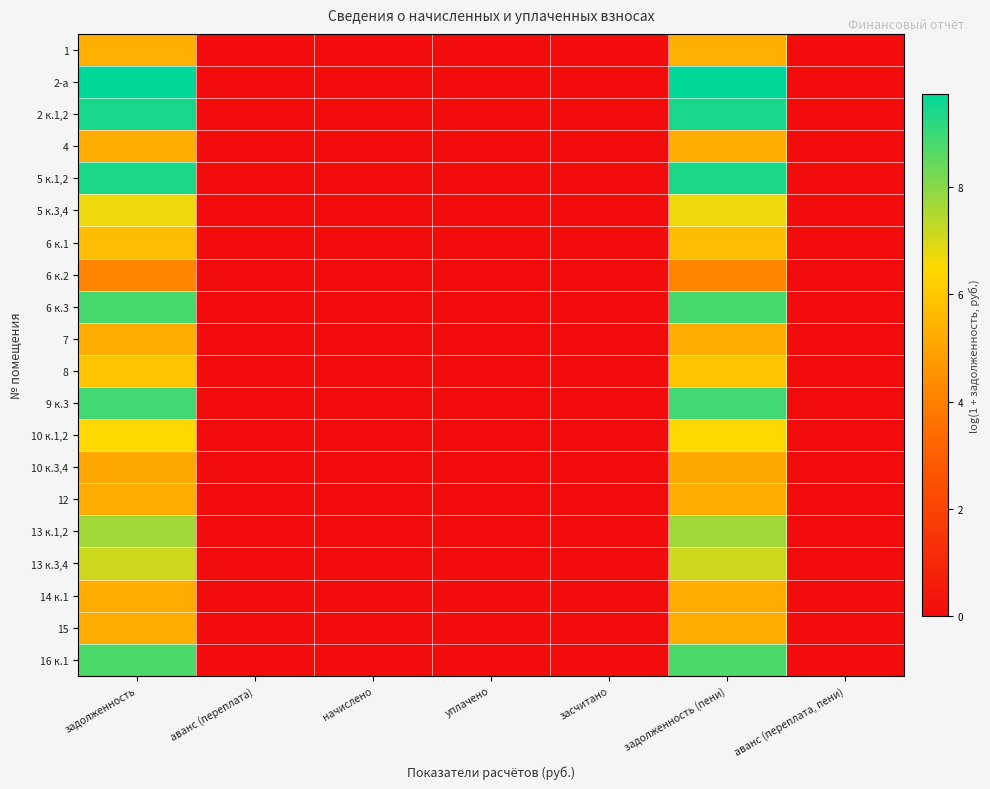

Reading right to left, list all the values displayed in this chart.

1: аванс (переплата, пени)=0.0	задолженность (пени)=5.3	засчитано=0.0	уплачено=0.0	начислено=0.0	аванс (переплата)=0.0	задолженность=5.3
2-а: аванс (переплата, пени)=0.0	задолженность (пени)=9.7	засчитано=0.0	уплачено=0.0	начислено=0.0	аванс (переплата)=0.0	задолженность=9.7
2 к.1,2: аванс (переплата, пени)=0.0	задолженность (пени)=9.4	засчитано=0.0	уплачено=0.0	начислено=0.0	аванс (переплата)=0.0	задолженность=9.4
4: аванс (переплата, пени)=0.0	задолженность (пени)=5.3	засчитано=0.0	уплачено=0.0	начислено=0.0	аванс (переплата)=0.0	задолженность=5.3
5 к.1,2: аванс (переплата, пени)=0.0	задолженность (пени)=9.4	засчитано=0.0	уплачено=0.0	начислено=0.0	аванс (переплата)=0.0	задолженность=9.4
5 к.3,4: аванс (переплата, пени)=0.0	задолженность (пени)=6.7	засчитано=0.0	уплачено=0.0	начислено=0.0	аванс (переплата)=0.0	задолженность=6.7
6 к.1: аванс (переплата, пени)=0.0	задолженность (пени)=5.7	засчитано=0.0	уплачено=0.0	начислено=0.0	аванс (переплата)=0.0	задолженность=5.7
6 к.2: аванс (переплата, пени)=0.0	задолженность (пени)=4.1	засчитано=0.0	уплачено=0.0	начислено=0.0	аванс (переплата)=0.0	задолженность=4.1
6 к.3: аванс (переплата, пени)=0.0	задолженность (пени)=8.8	засчитано=0.0	уплачено=0.0	начислено=0.0	аванс (переплата)=0.0	задолженность=8.8
7: аванс (переплата, пени)=0.0	задолженность (пени)=5.3	засчитано=0.0	уплачено=0.0	начислено=0.0	аванс (переплата)=0.0	задолженность=5.3
8: аванс (переплата, пени)=0.0	задолженность (пени)=5.9	засчитано=0.0	уплачено=0.0	начислено=0.0	аванс (переплата)=0.0	задолженность=5.9
9 к.3: аванс (переплата, пени)=0.0	задолженность (пени)=8.9	засчитано=0.0	уплачено=0.0	начислено=0.0	аванс (переплата)=0.0	задолженность=8.9
10 к.1,2: аванс (переплата, пени)=0.0	задолженность (пени)=6.5	засчитано=0.0	уплачено=0.0	начислено=0.0	аванс (переплата)=0.0	задолженность=6.5
10 к.3,4: аванс (переплата, пени)=0.0	задолженность (пени)=5.1	засчитано=0.0	уплачено=0.0	начислено=0.0	аванс (переплата)=0.0	задолженность=5.1
12: аванс (переплата, пени)=0.0	задолженность (пени)=5.3	засчитано=0.0	уплачено=0.0	начислено=0.0	аванс (переплата)=0.0	задолженность=5.3
13 к.1,2: аванс (переплата, пени)=0.0	задолженность (пени)=7.7	засчитано=0.0	уплачено=0.0	начислено=0.0	аванс (переплата)=0.0	задолженность=7.7
13 к.3,4: аванс (переплата, пени)=0.0	задолженность (пени)=7.1	засчитано=0.0	уплачено=0.0	начислено=0.0	аванс (переплата)=0.0	задолженность=7.1
14 к.1: аванс (переплата, пени)=0.0	задолженность (пени)=5.2	засчитано=0.0	уплачено=0.0	начислено=0.0	аванс (переплата)=0.0	задолженность=5.2
15: аванс (переплата, пени)=0.0	задолженность (пени)=5.3	засчитано=0.0	уплачено=0.0	начислено=0.0	аванс (переплата)=0.0	задолженность=5.3
16 к.1: аванс (переплата, пени)=0.0	задолженность (пени)=8.7	засчитано=0.0	уплачено=0.0	начислено=0.0	аванс (переплата)=0.0	задолженность=8.7